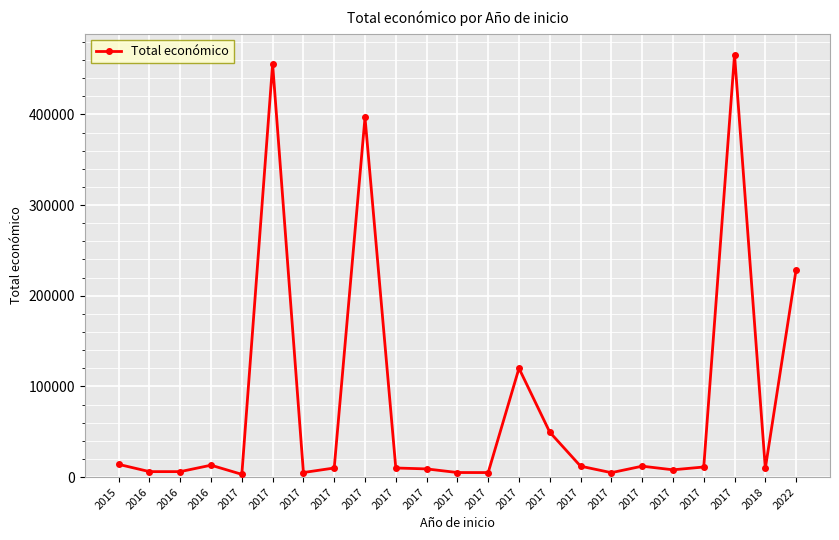

What is the average value?

80884